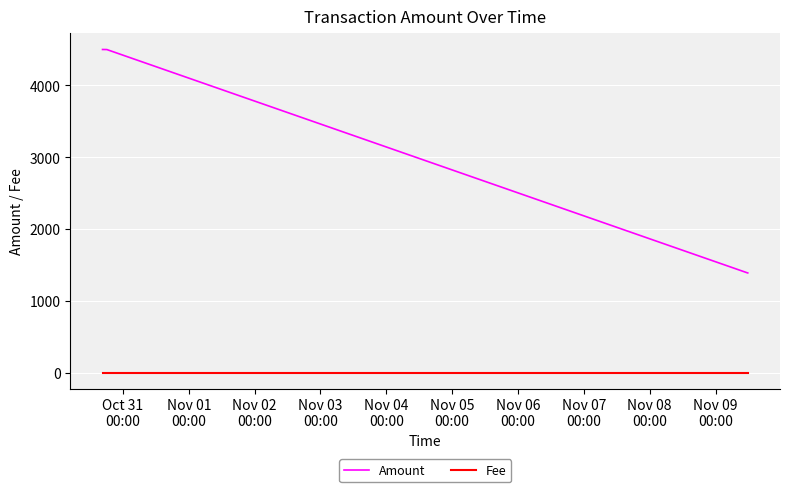

What is the difference between the maximum and minimum values in the Amount series?

3111